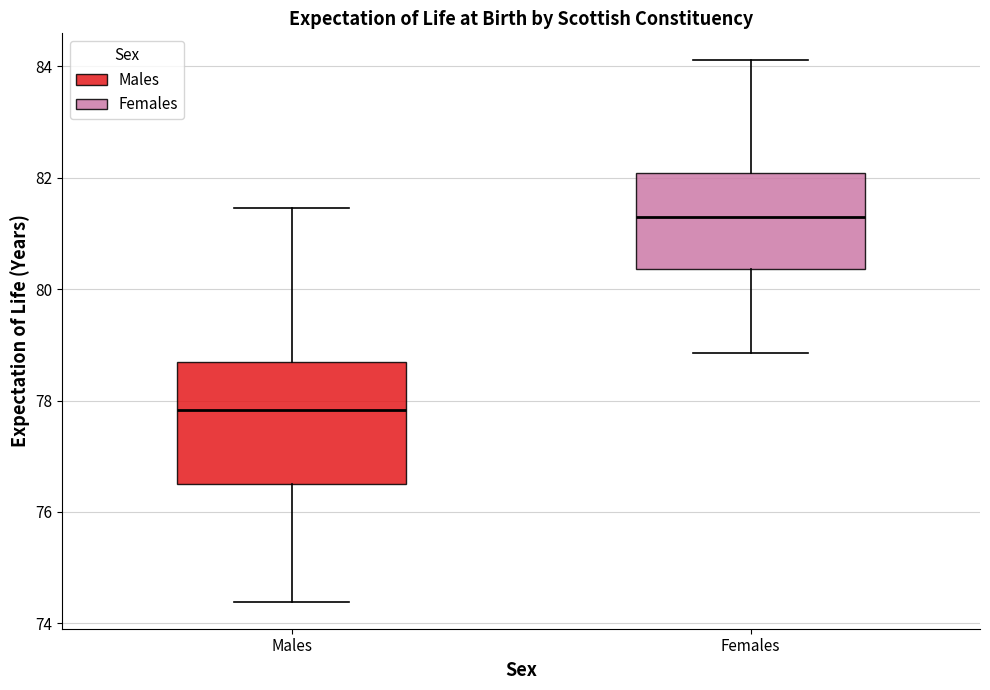

Comparing the boxes themselves (not the whiskers), which one is the tallest?

Males